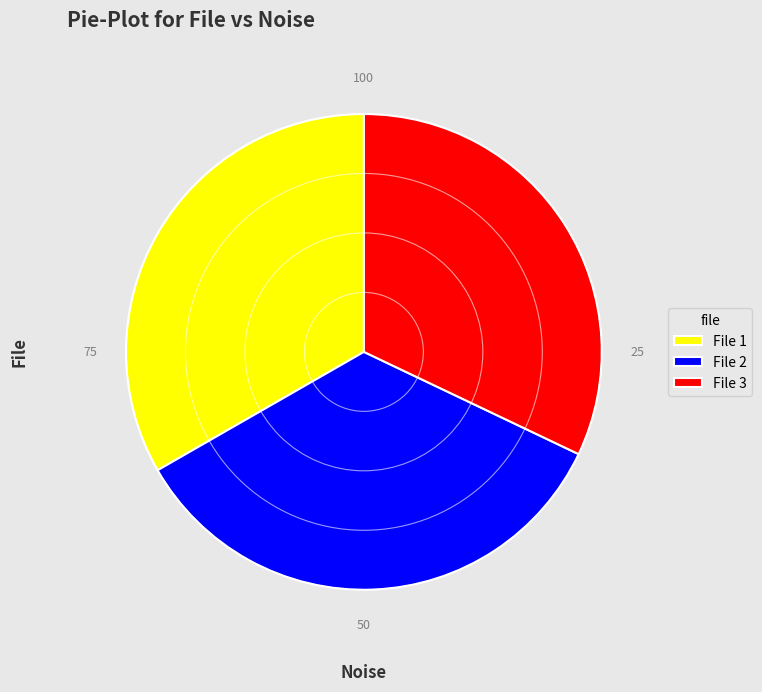

Is the sum of File 1 and File 2 greater than half?

Yes